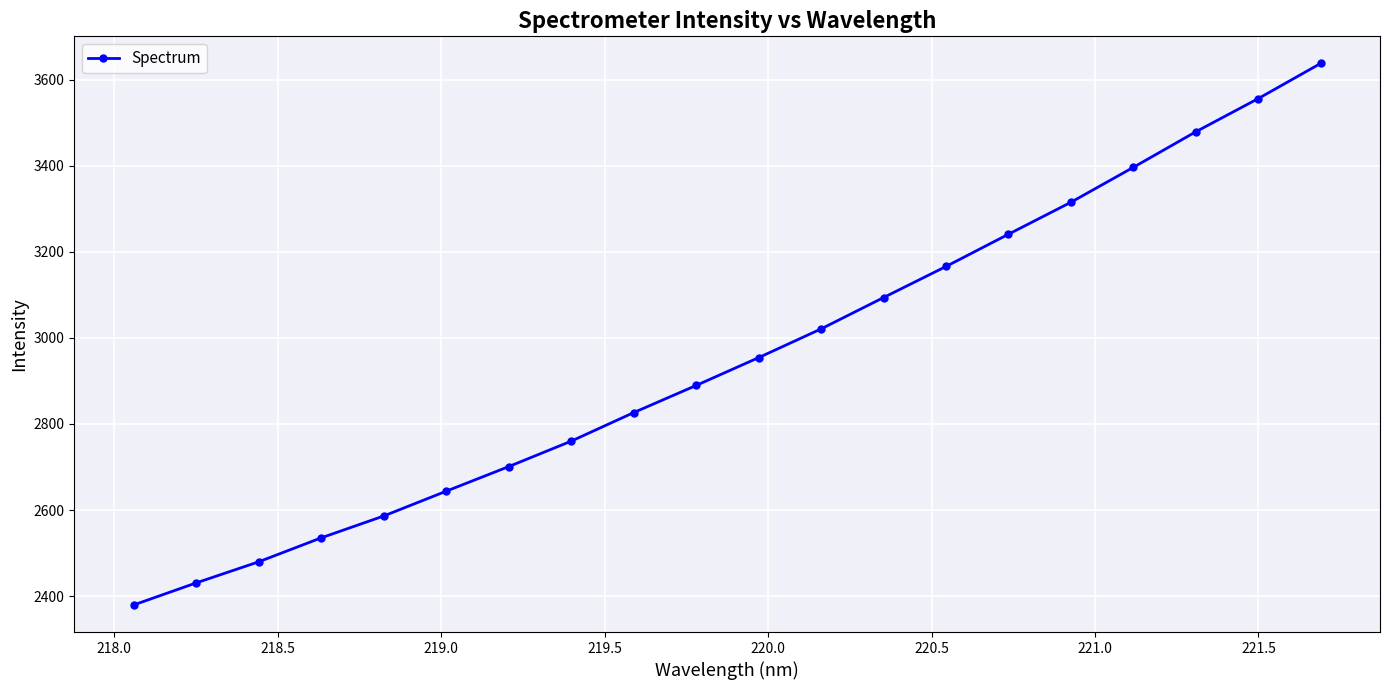

What is the difference between the maximum and second lowest values?

1206.8